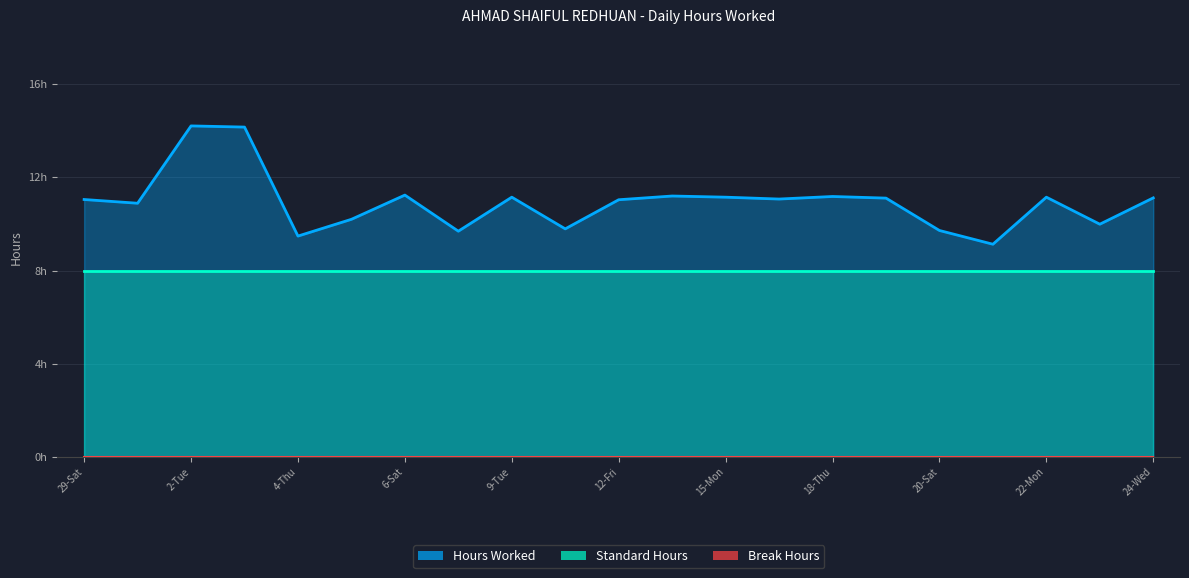

Is the value of Standard Hours at 6-Sat greater than the value of Hours Worked at 2-Tue?

No